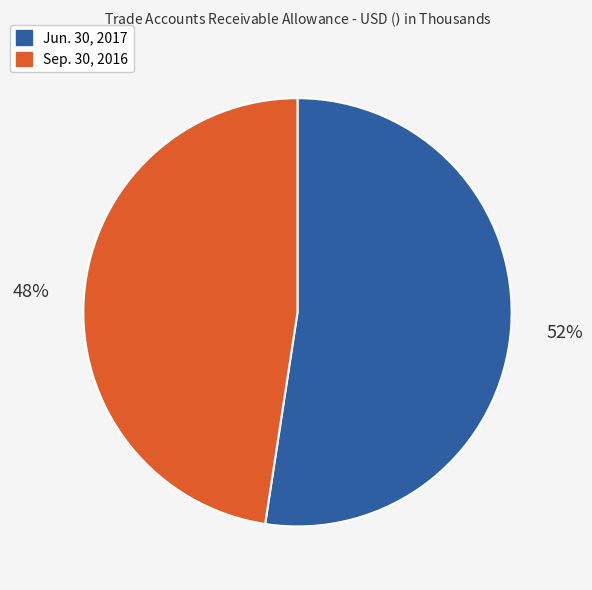

Which has a higher value, Sep. 30, 2016 or Jun. 30, 2017?

Jun. 30, 2017